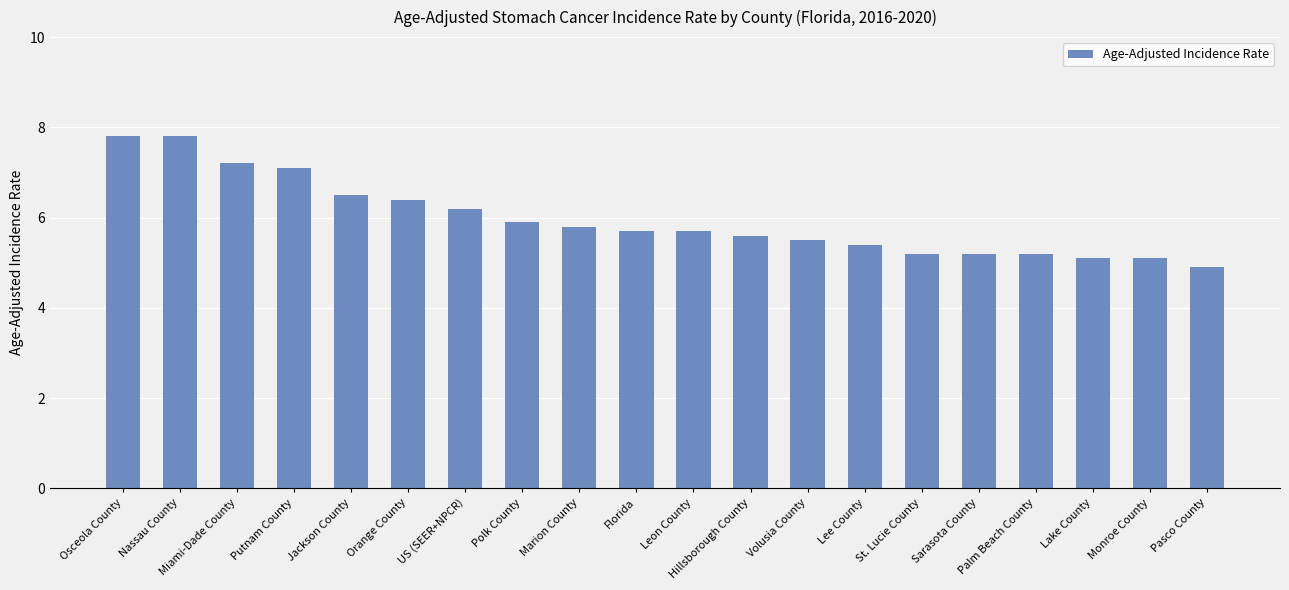

What is the sum of all values?

119.3